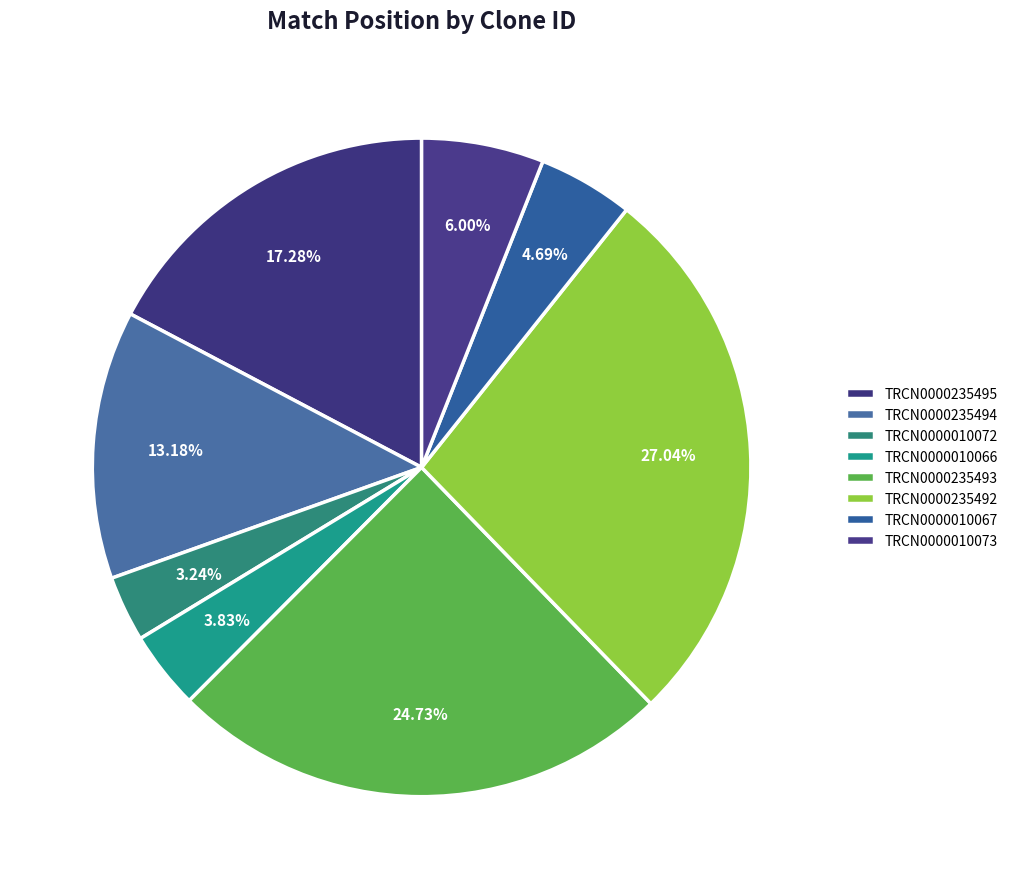

How many segments does this pie chart have?

8